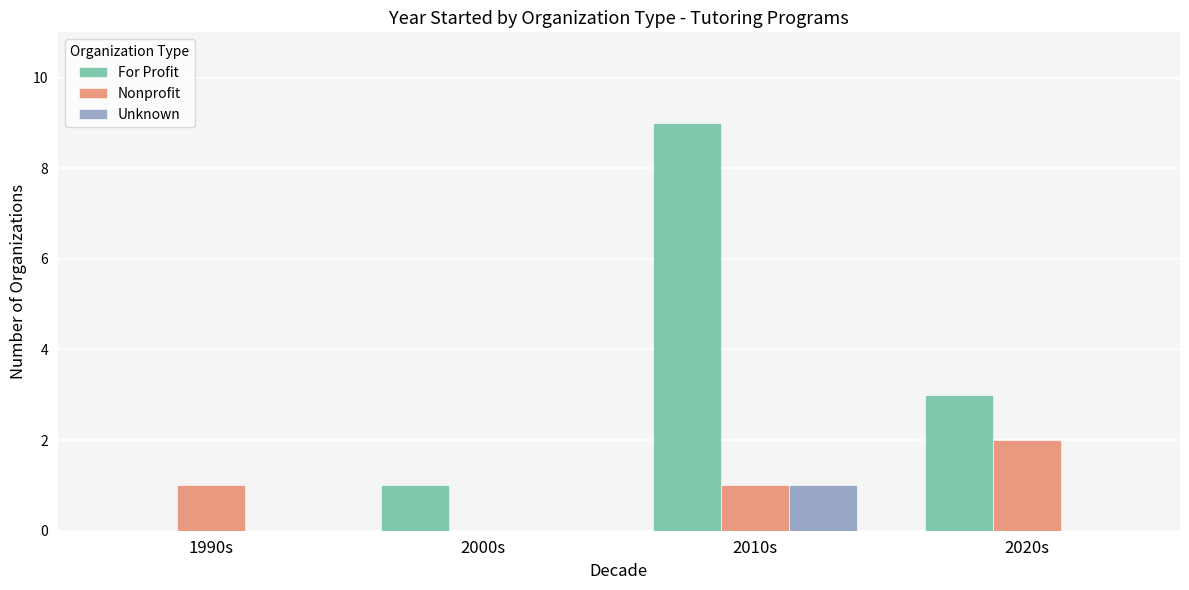

Where does the For Profit series first go above 3?

2010s